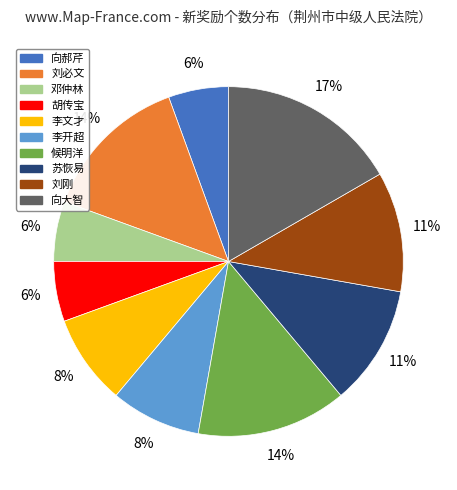

What is the ratio of the value at 苏恢易 to the value at 候明洋?

0.8